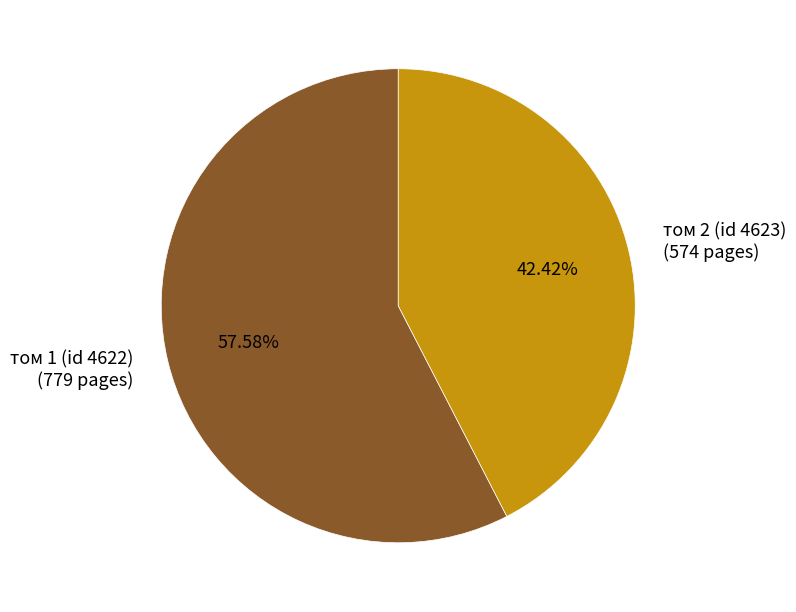

The том 2 (id 4623) slice represents 42% of the pie. True or false?

True